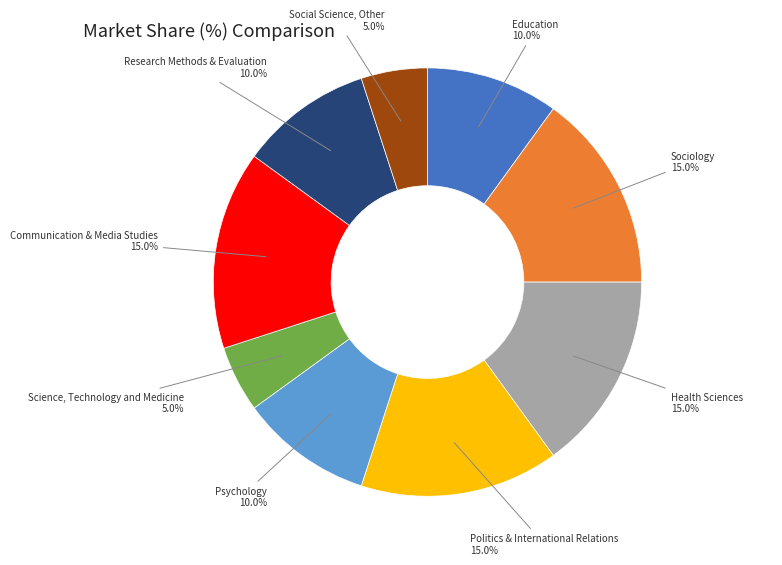

Is there a majority slice in this chart?

No